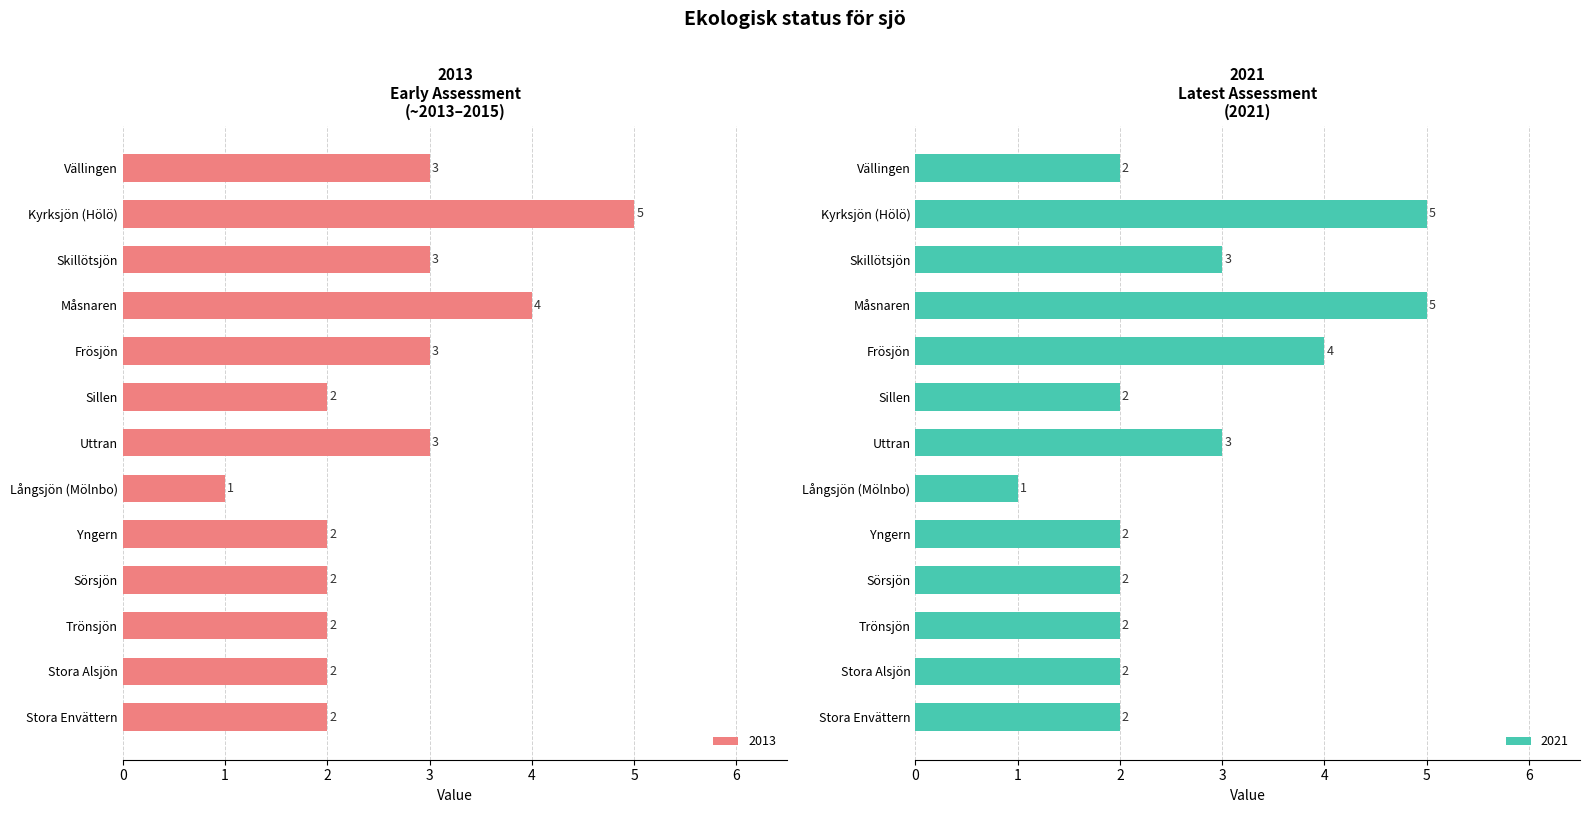

Which category has the highest value in the 2021 series?

Kyrksjön (Hölö)